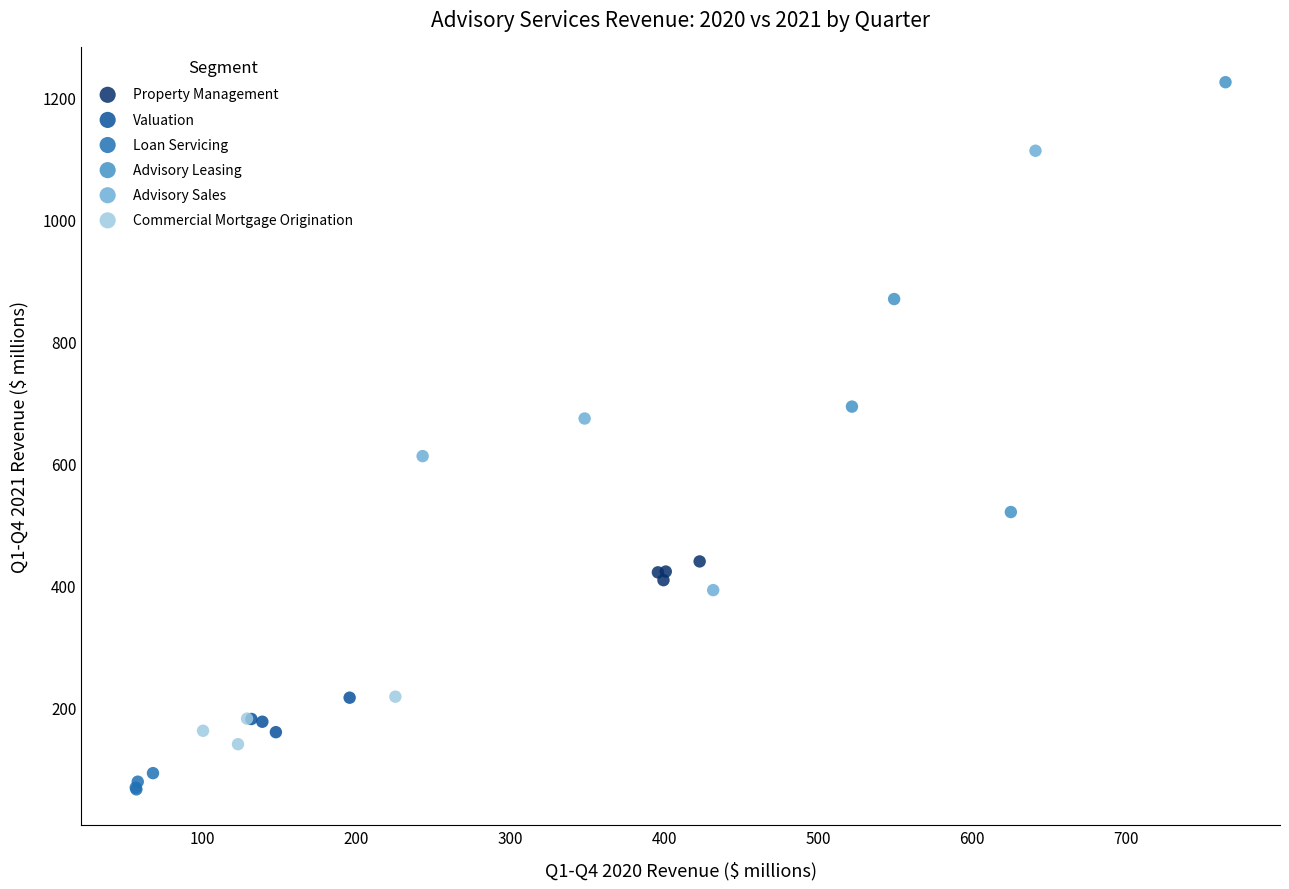

Which series reaches the maximum Y coordinate?

Advisory Leasing